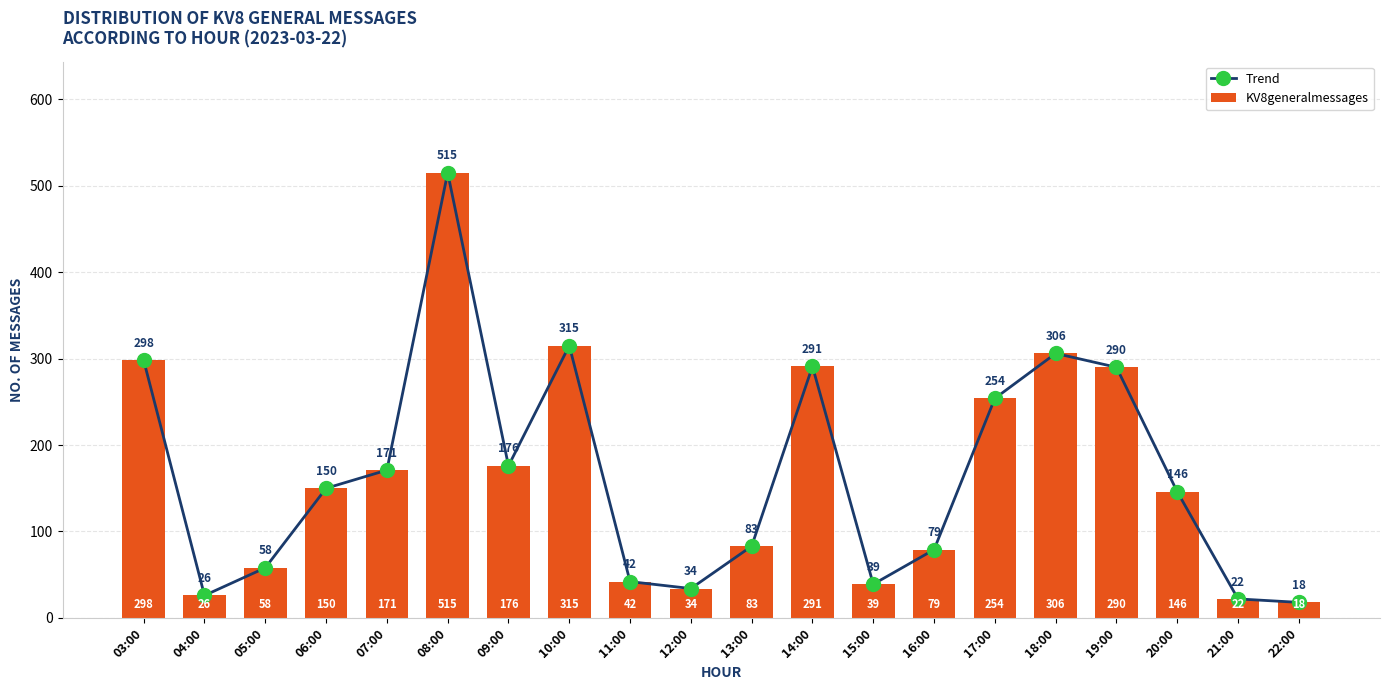

Which series has the largest range (max minus min)?

Trend